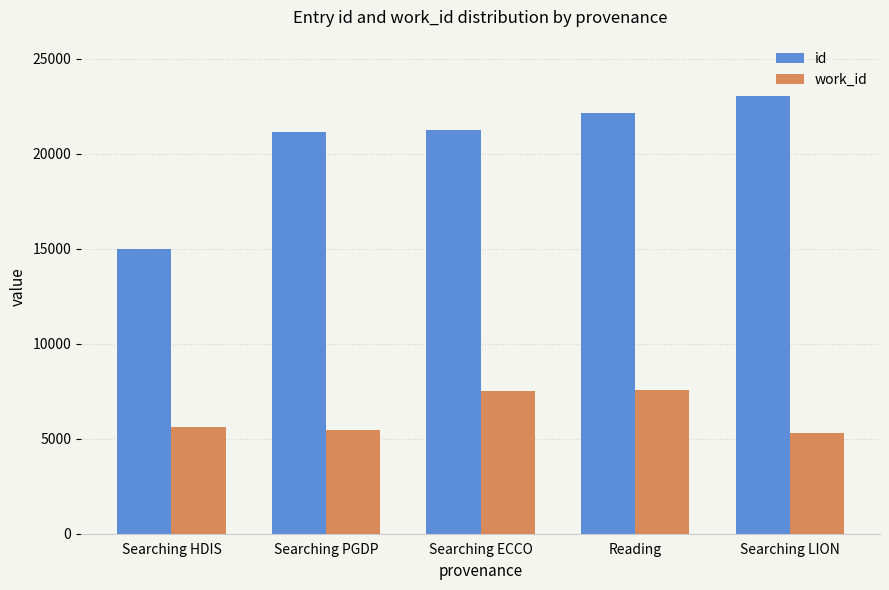

Which category has the lowest value in the id series?

Searching HDIS